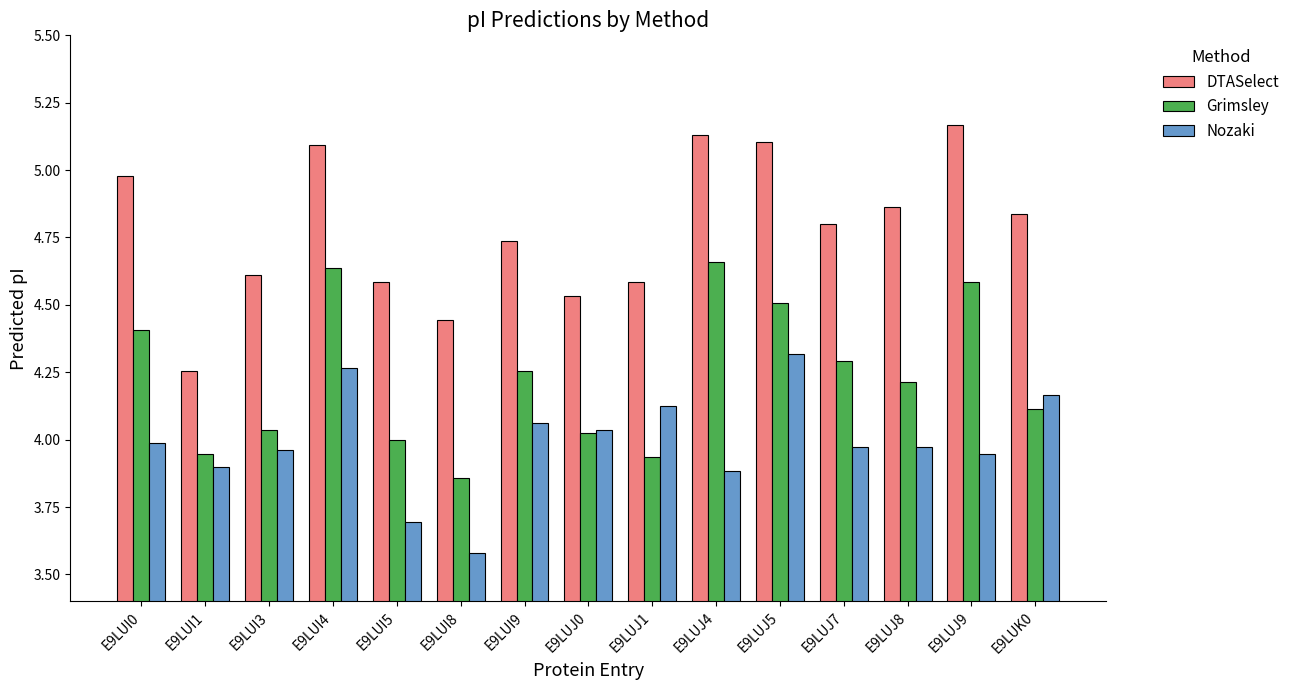

What is the lowest value of the Nozaki series?

3.6